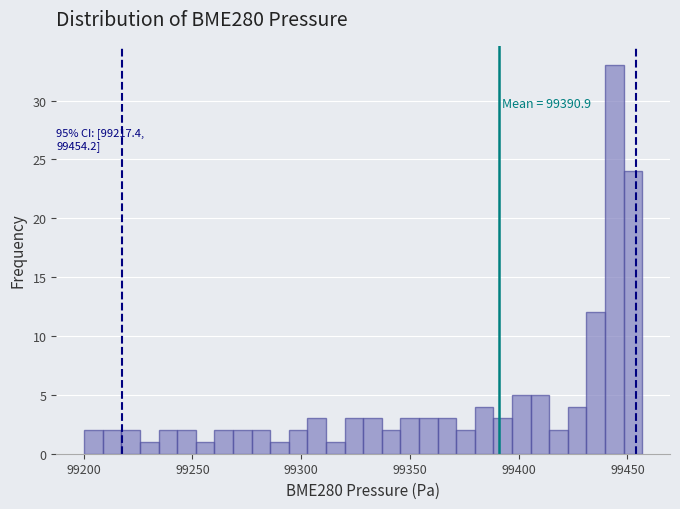

Around what value on the x-axis is the tallest bar? Give the approximate position of its centre, as read against the axis.

99445